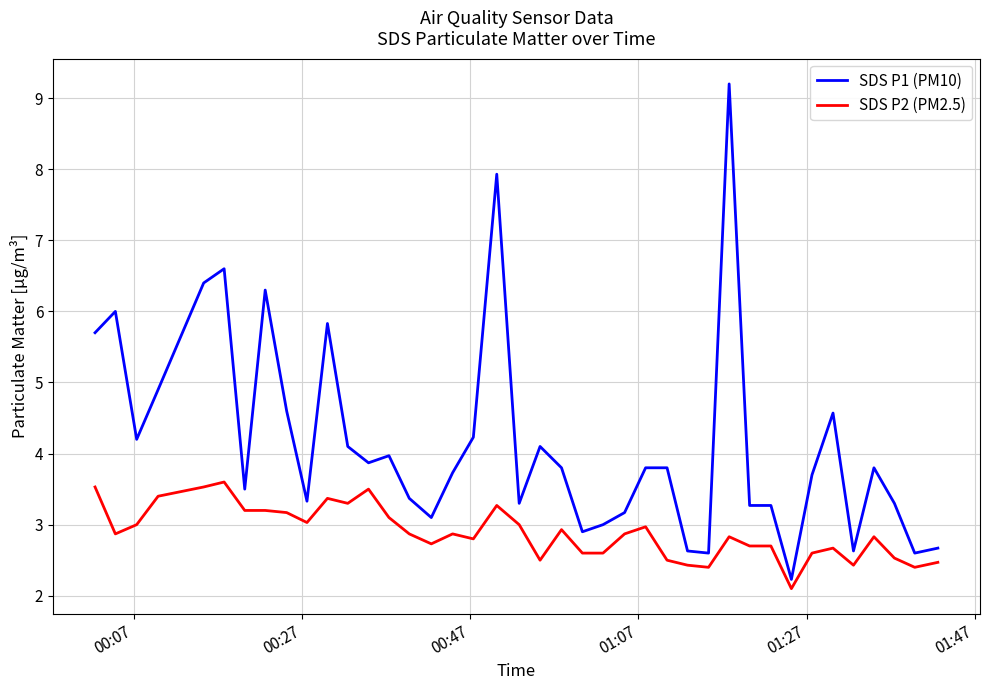

What is the highest value of the SDS P2 (PM2.5) series?

3.6